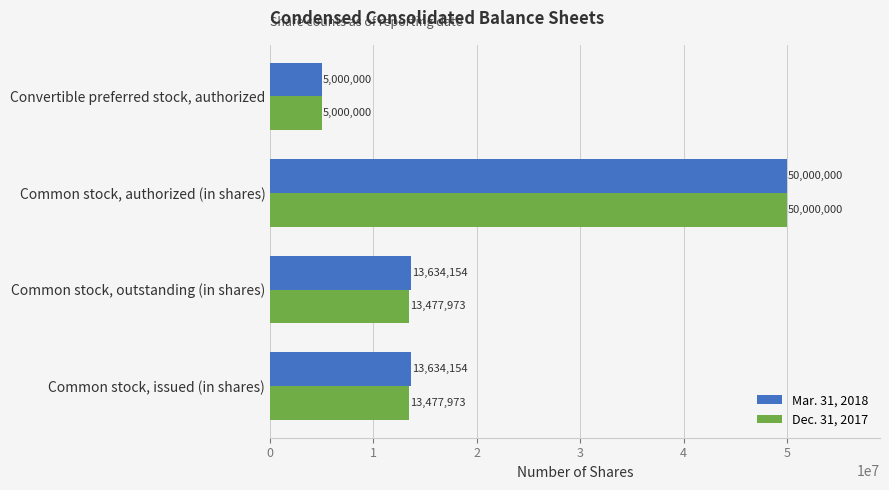

The Dec. 31, 2017 series shows 3795742 at Common stock, outstanding (in shares). True or false?

False